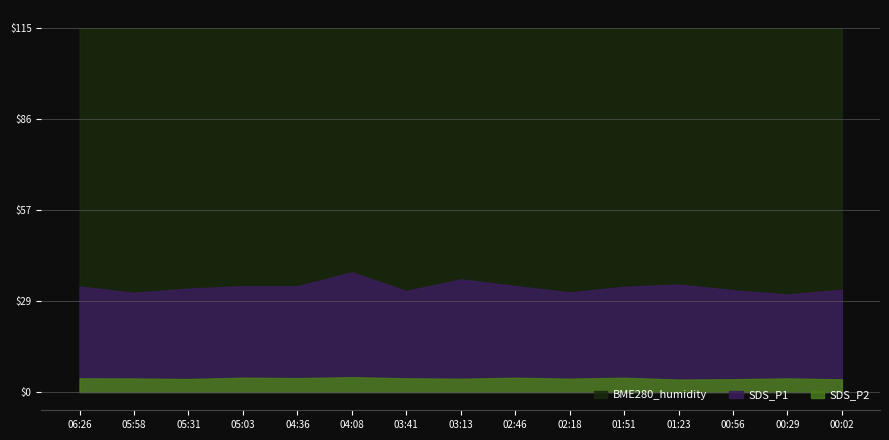

True or false: BME280_humidity and SDS_P1 intersect in this chart.

False